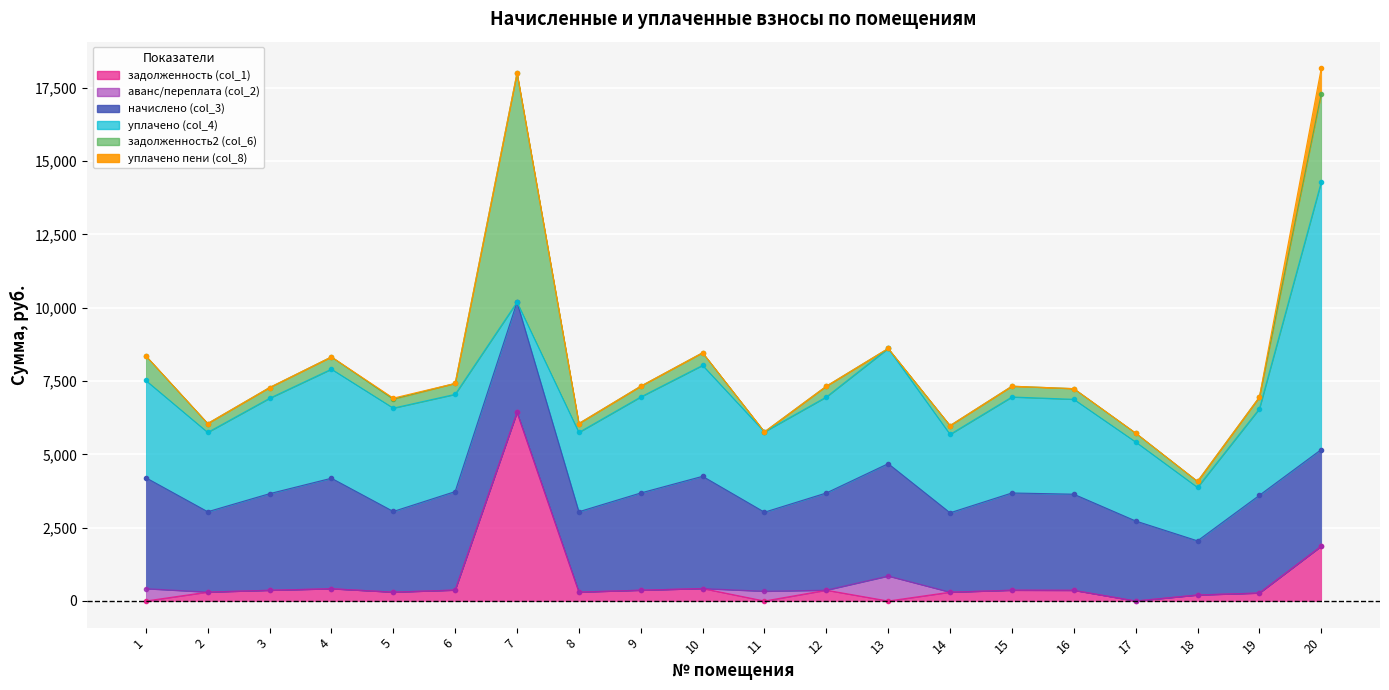

What is the highest value of the уплачено (col_4) series?

9123.7